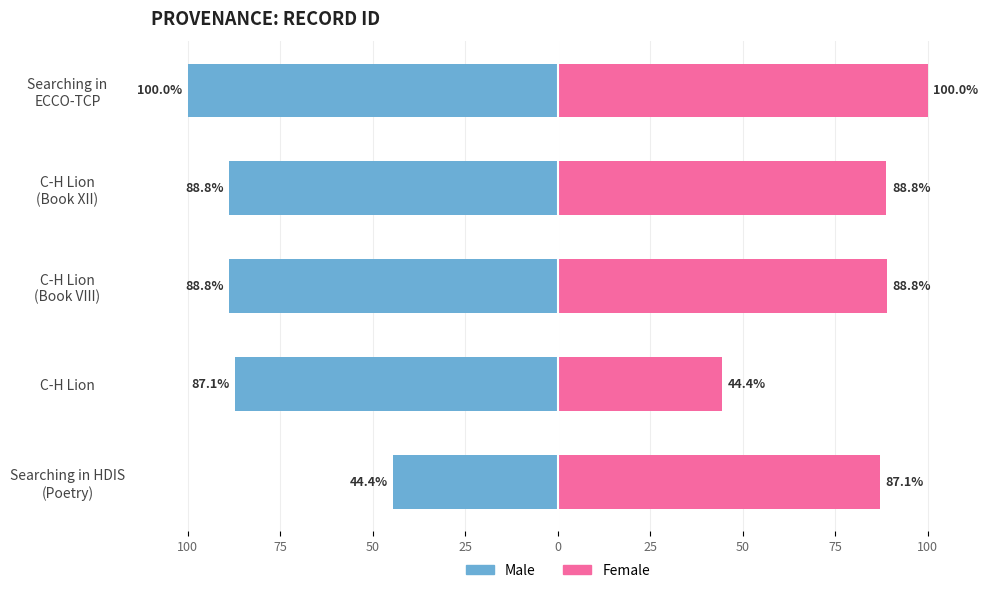

At how many categories does at least one series exceed -21?

5